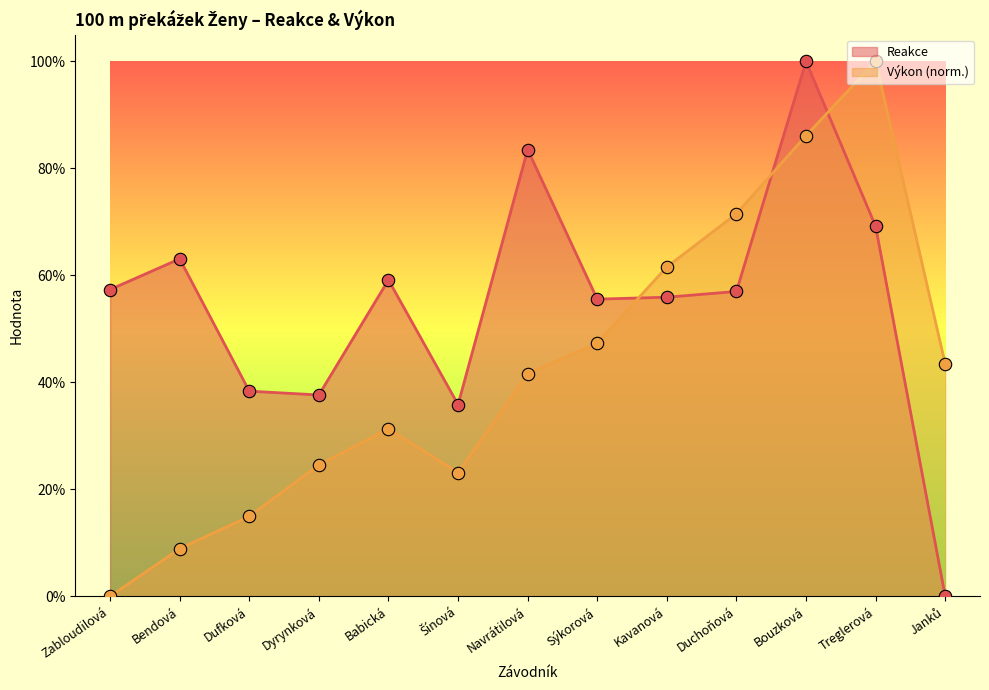

Is the value of Reakce at Dufková greater than the value of Výkon at Duchoňová?

No